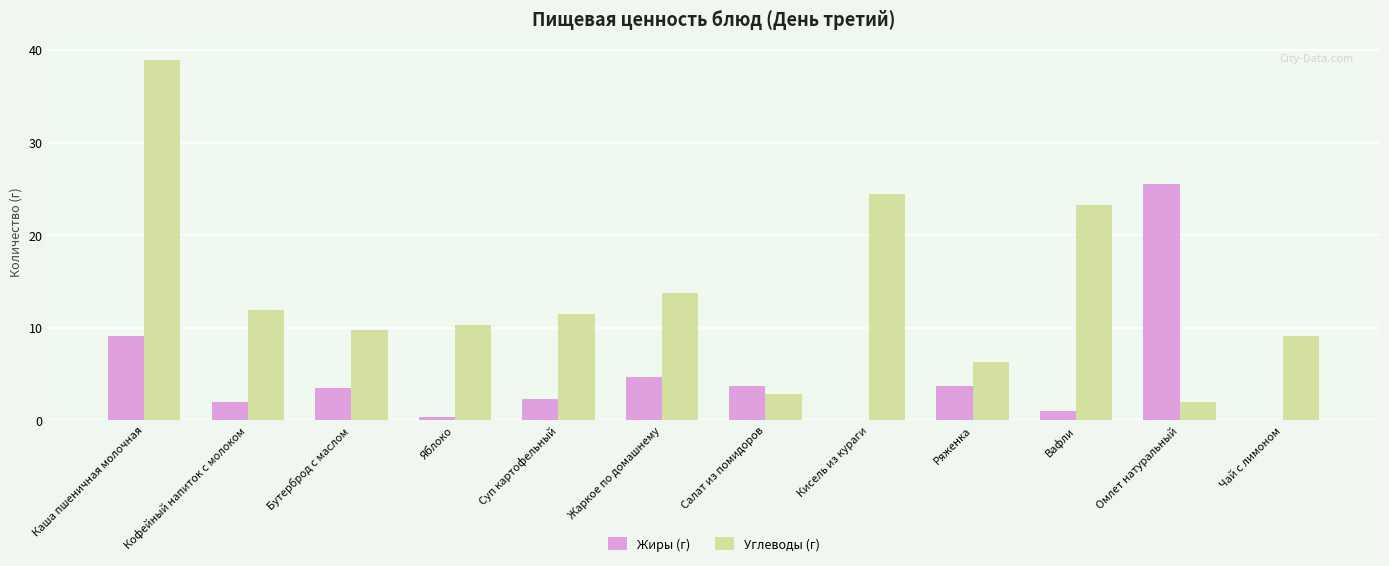

Are the bars grouped side by side (vs. stacked)?

Yes